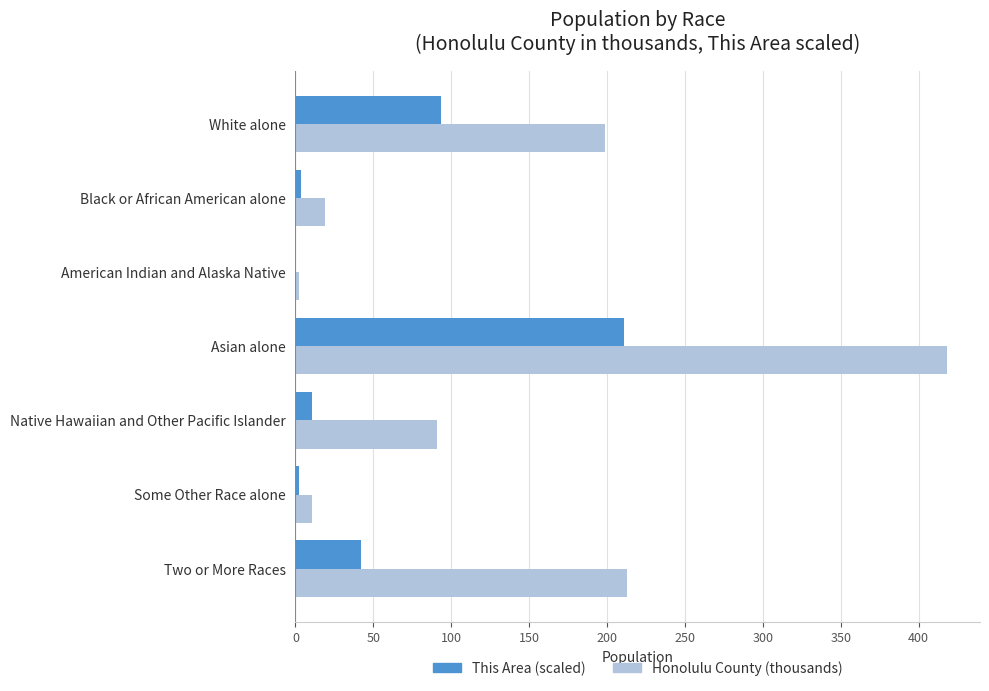

At which category is the sum across all series the highest?

Asian alone